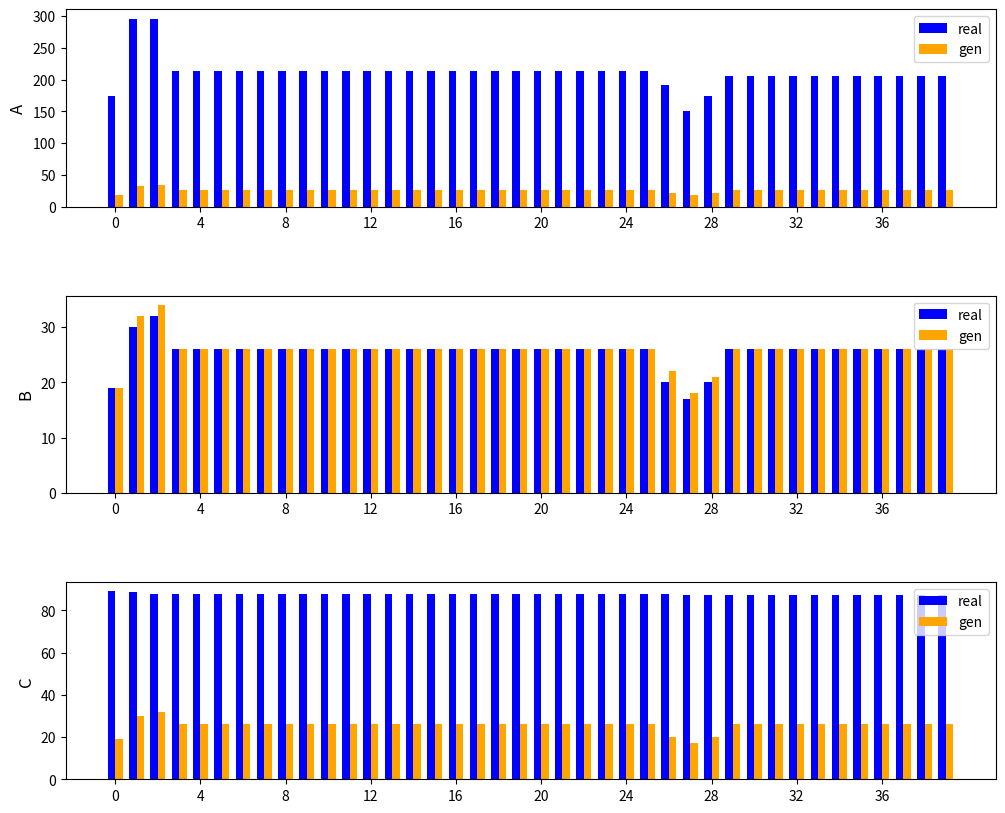

What is the difference between the maximum and minimum values in the gen series?

15.0